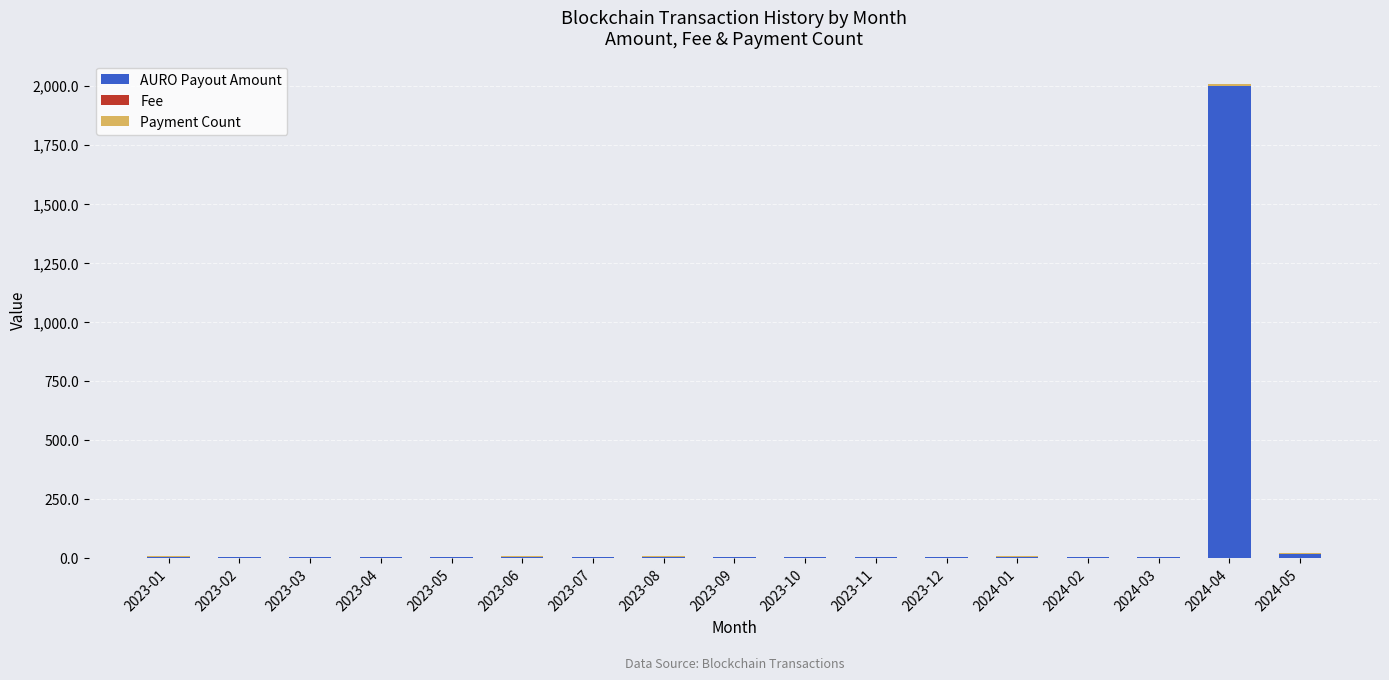

At which category is the sum across all series the highest?

2024-04